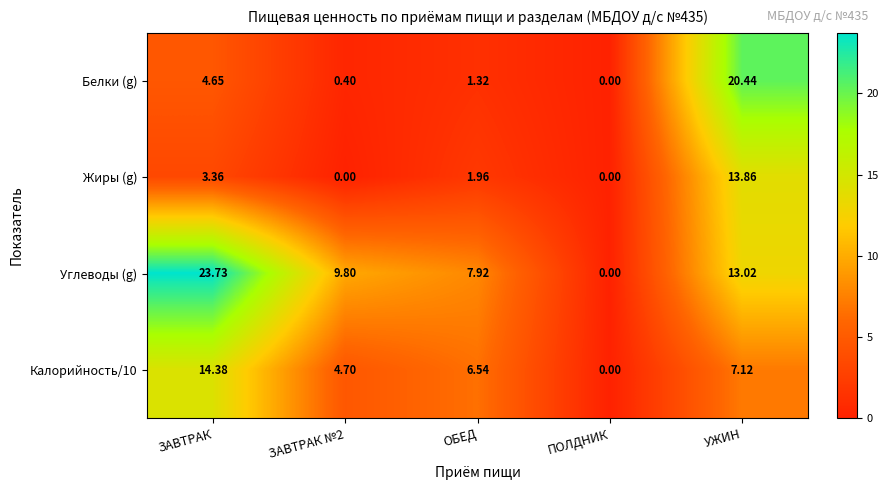

How many values in the Белки (g) series exceed 1?

3